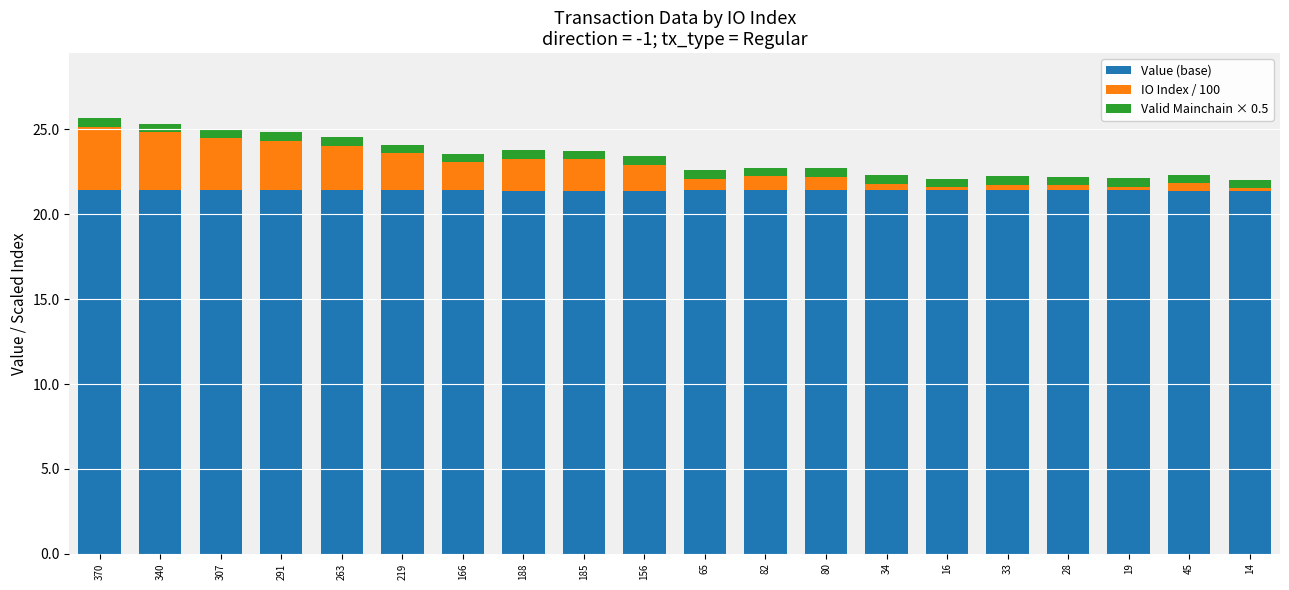

The Value (base) series shows 38.0 at 307. True or false?

False